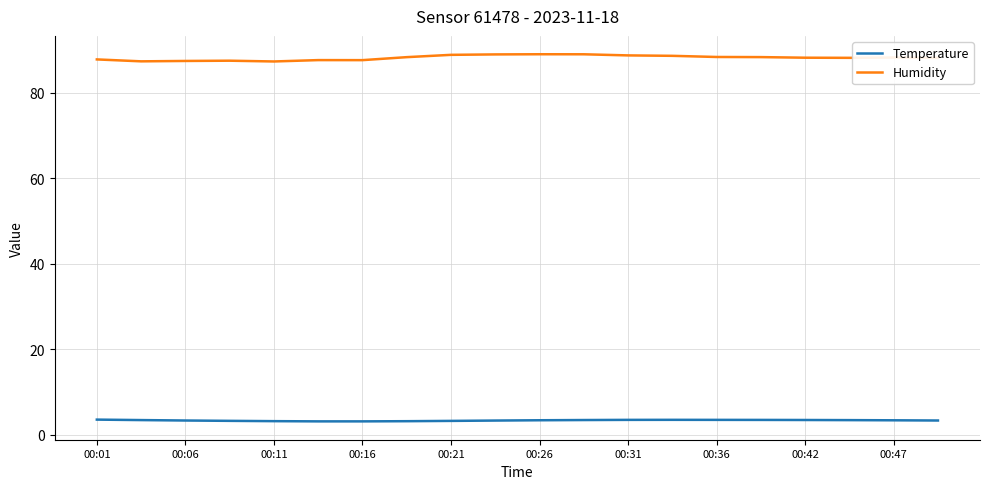

Count the Humidity values in the range 87 to 88.

7